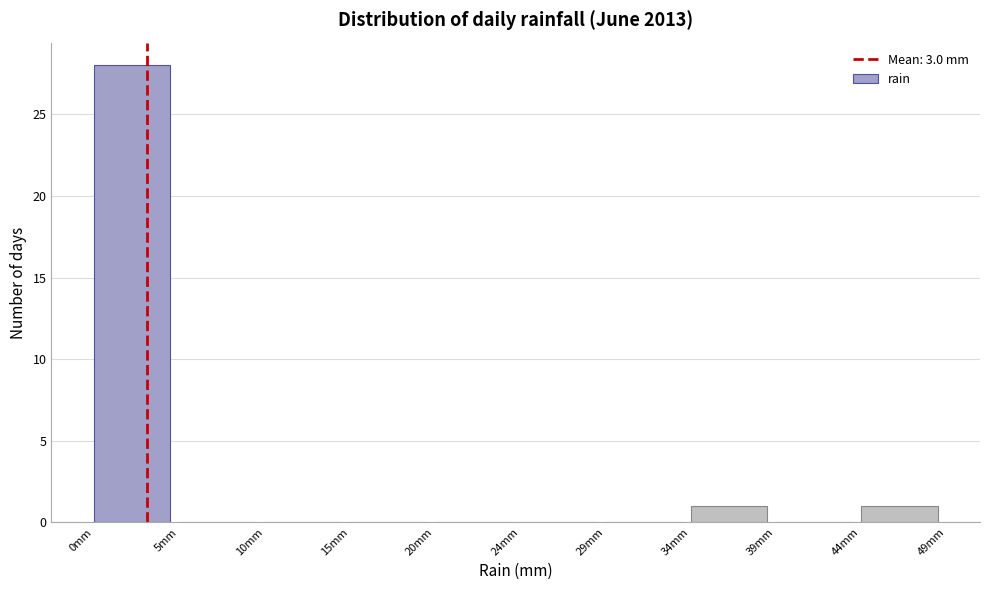

Reading left to right, list every bar in this chart as the range it spans on the x-axis followed by its height. Neither the bar edges nor the heights are printed on the chart, so give them approximately, as read against the axes.

0.0 to 4.9: 28
4.9 to 9.8: 0
9.8 to 14.7: 0
14.7 to 19.6: 0
19.6 to 24.5: 0
24.5 to 29.4: 0
29.4 to 34.3: 0
34.3 to 39.2: 1
39.2 to 44.1: 0
44.1 to 49.0: 1